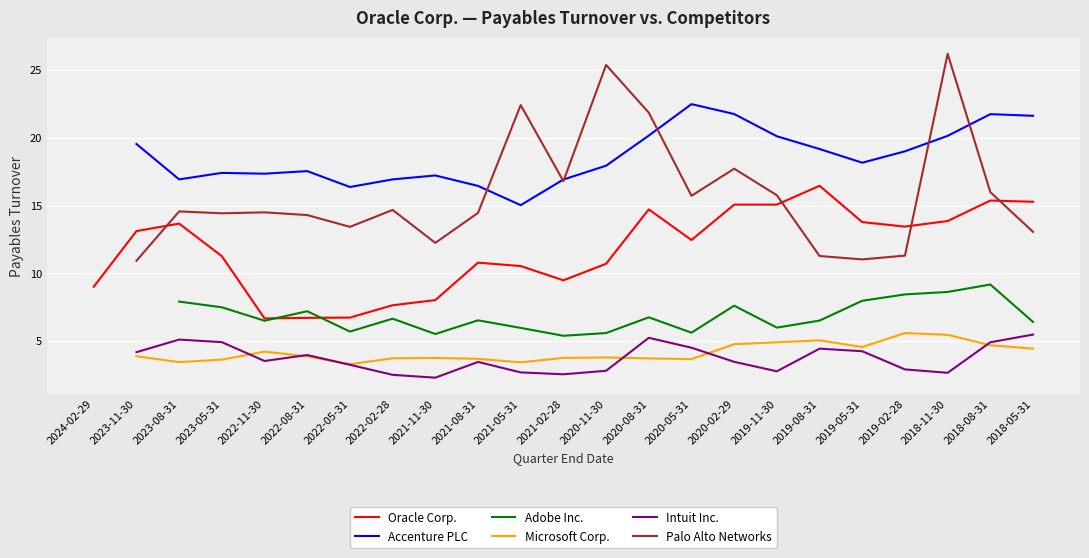

Is it true that Microsoft Corp. equals 5.1 at 2019-08-31?

True